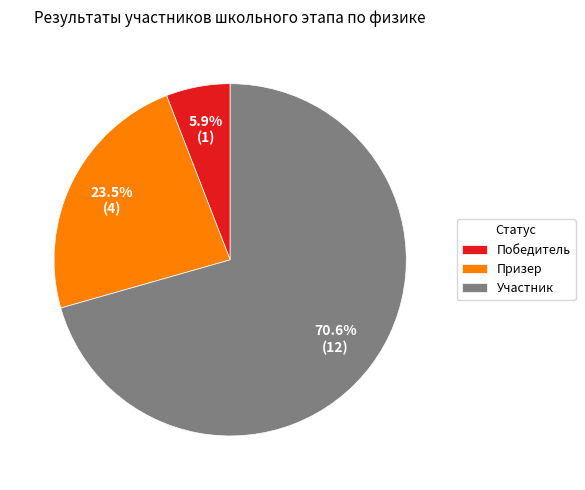

Rank the categories by value from lowest to highest.

Победитель, Призер, Участник